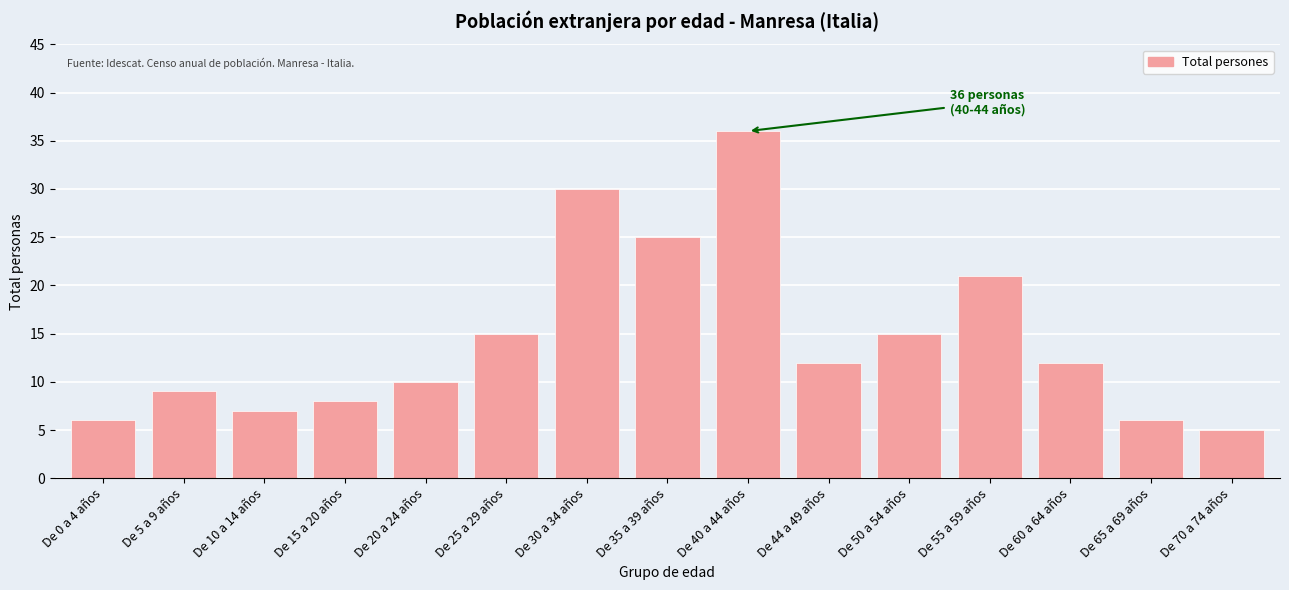

Reading right to left, list all the values displayed in this chart.

De 70 a 74 años=5	De 65 a 69 años=6	De 60 a 64 años=12	De 55 a 59 años=21	De 50 a 54 años=15	De 44 a 49 años=12	De 40 a 44 años=36	De 35 a 39 años=25	De 30 a 34 años=30	De 25 a 29 años=15	De 20 a 24 años=10	De 15 a 20 años=8	De 10 a 14 años=7	De 5 a 9 años=9	De 0 a 4 años=6